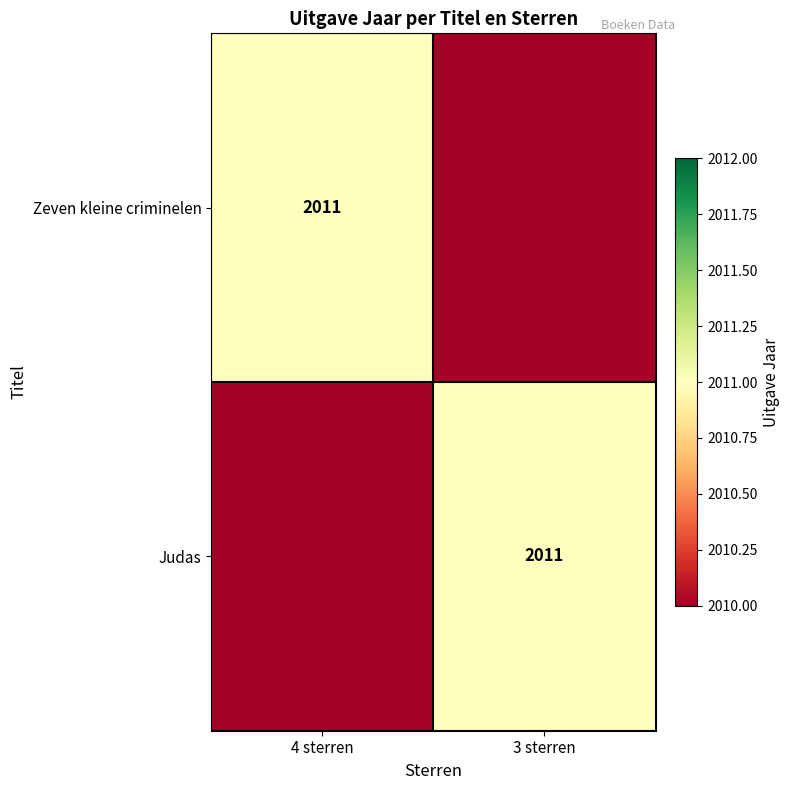

List the series in order of their peak value, lowest first.

Zeven kleine criminelen, Judas